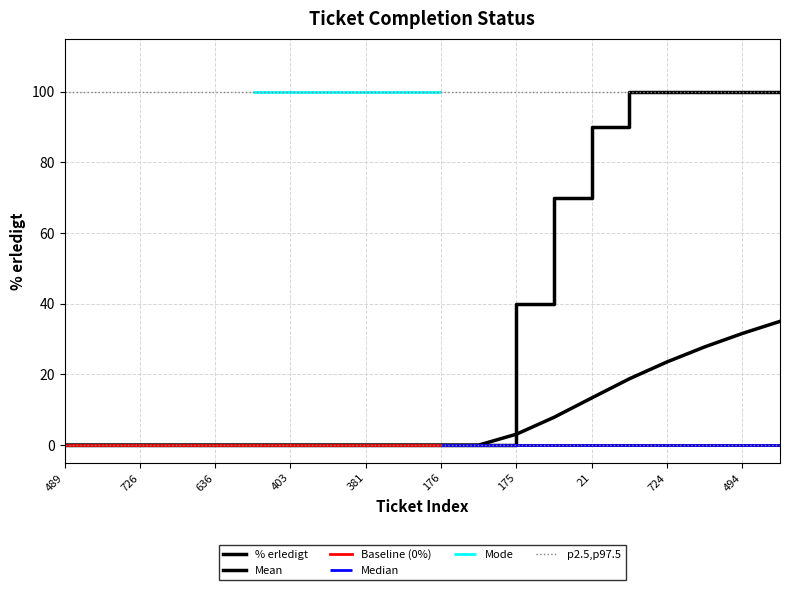

What is the average value?

35